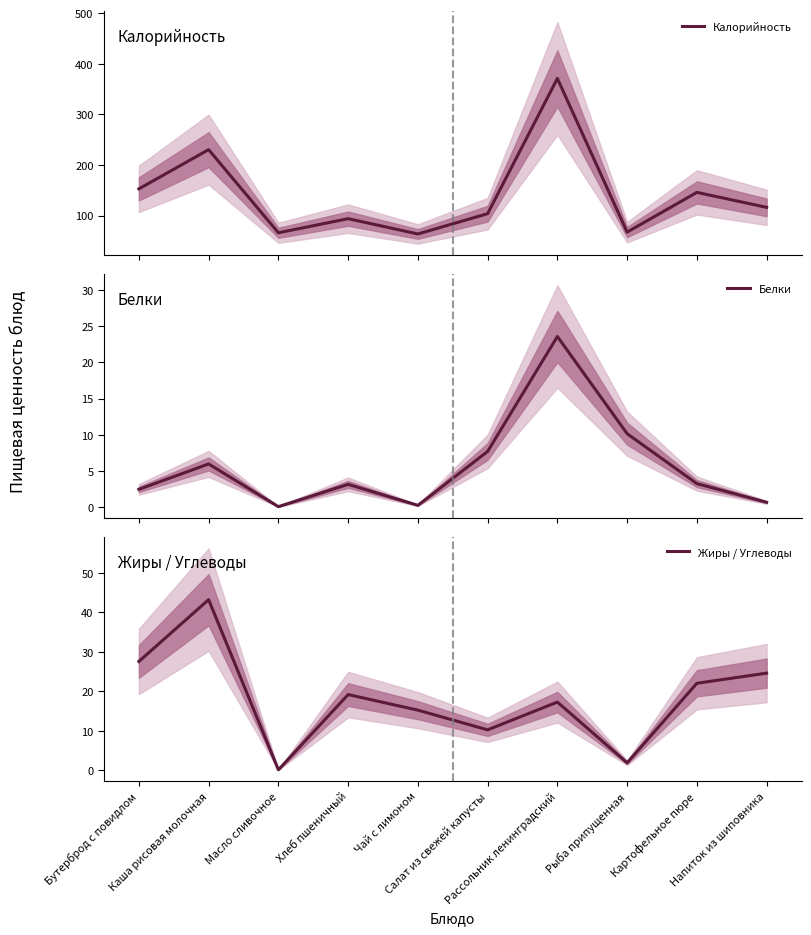

True or false: Жиры / Углеводы and Калорийность intersect in this chart.

False